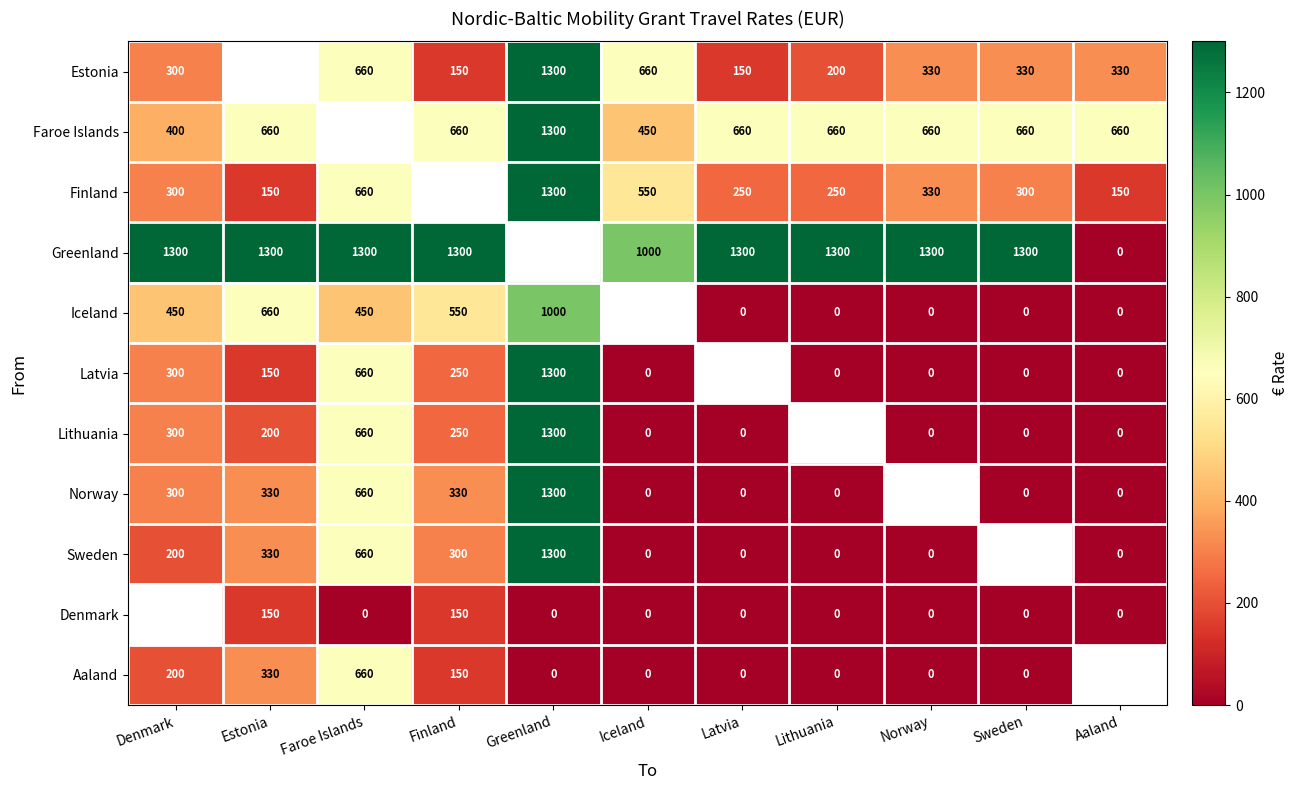

What is the sum of the Faroe Islands values at Latvia and Lithuania?

1320